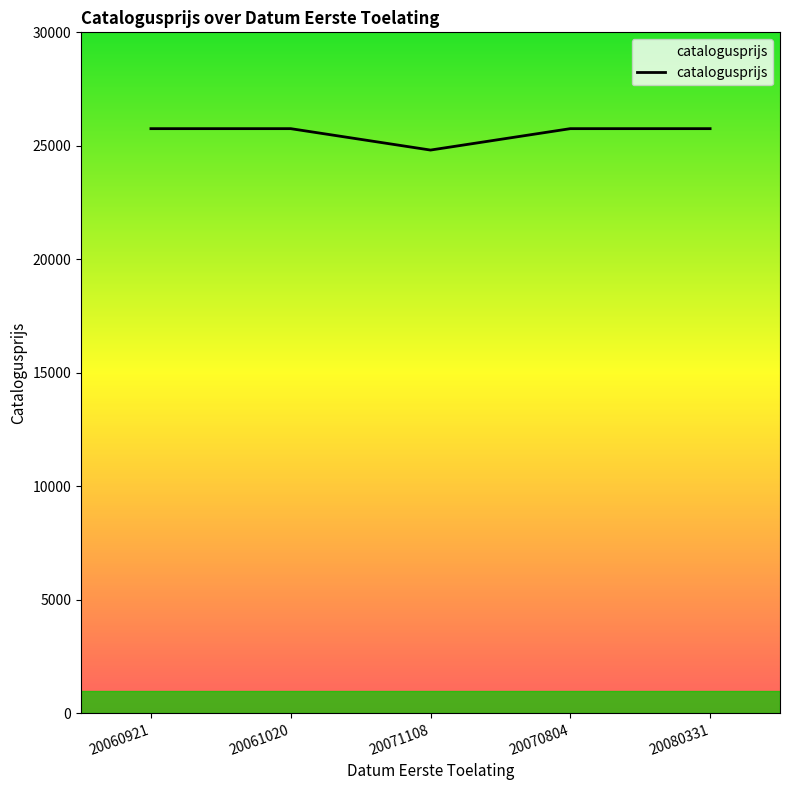

What is the smallest value displayed?

24814